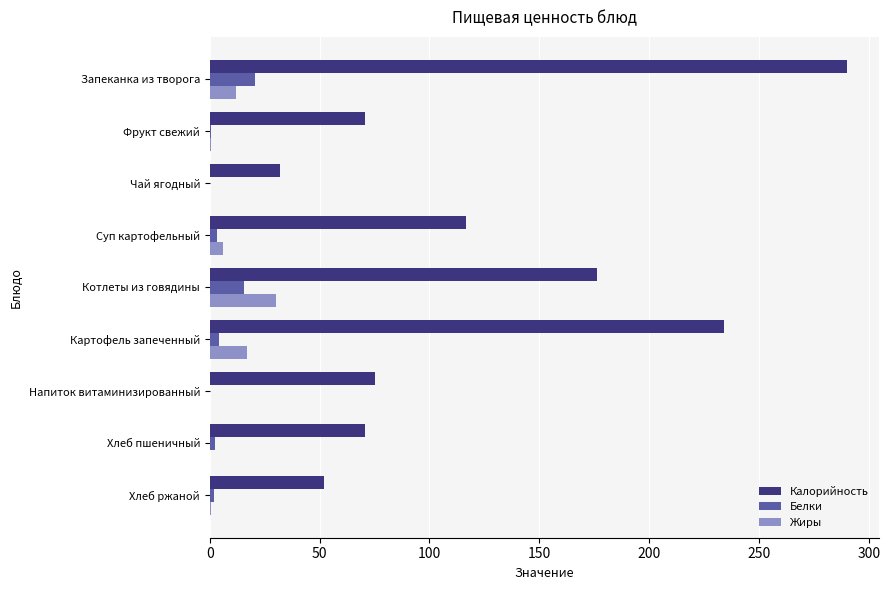

What is the sum of all Жиры values?

66.5